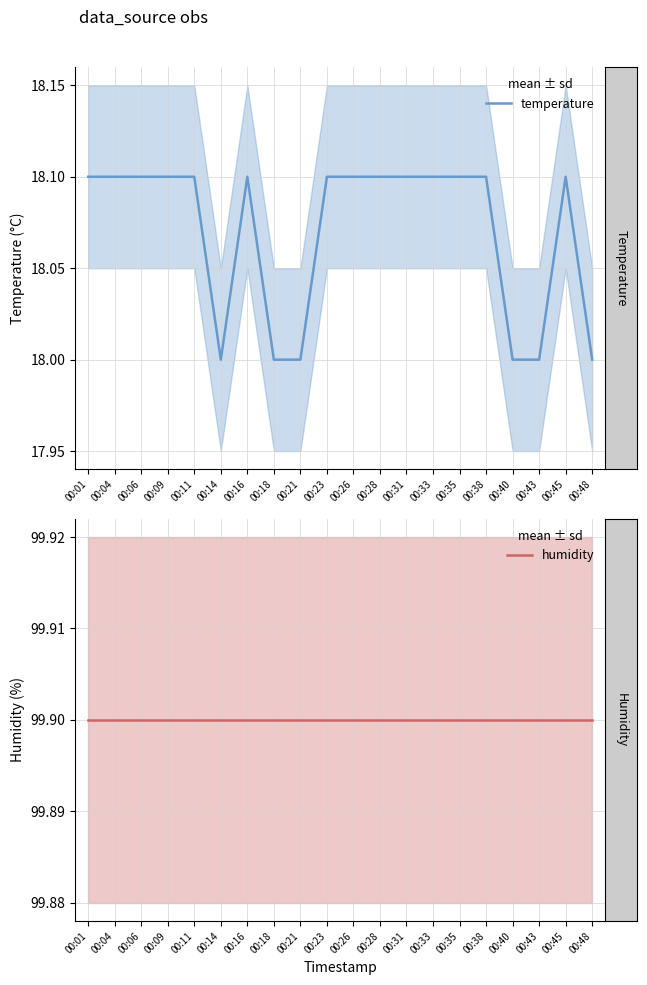

At which label does temperature reach its peak?

00:01